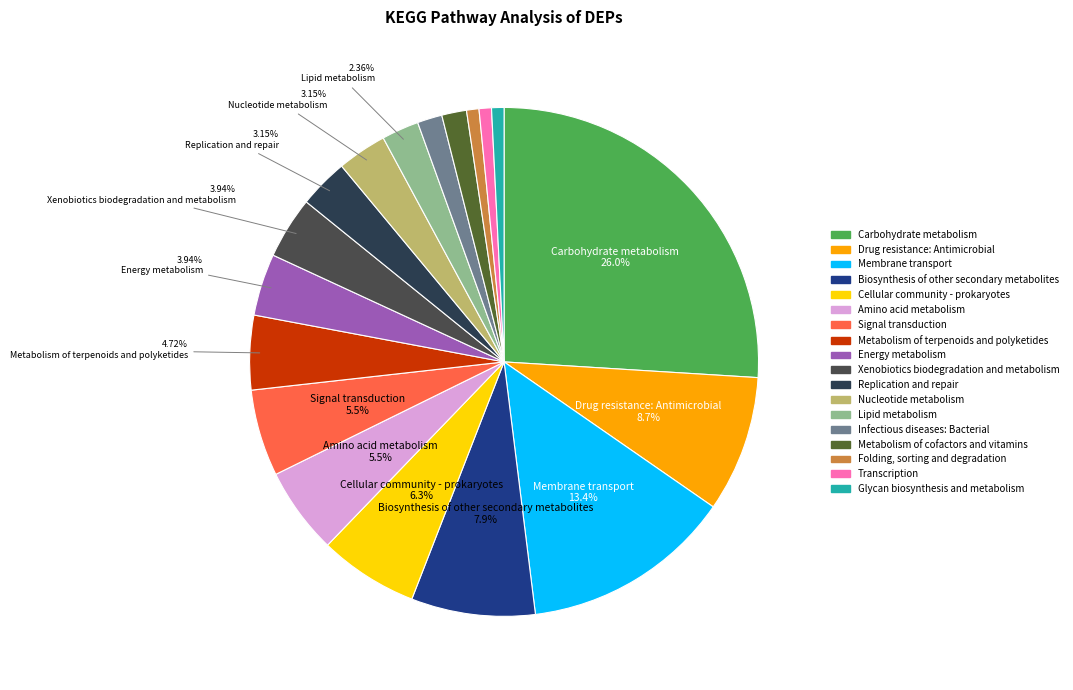

Is it true that Biosynthesis of other secondary metabolites is 8% of the pie?

True